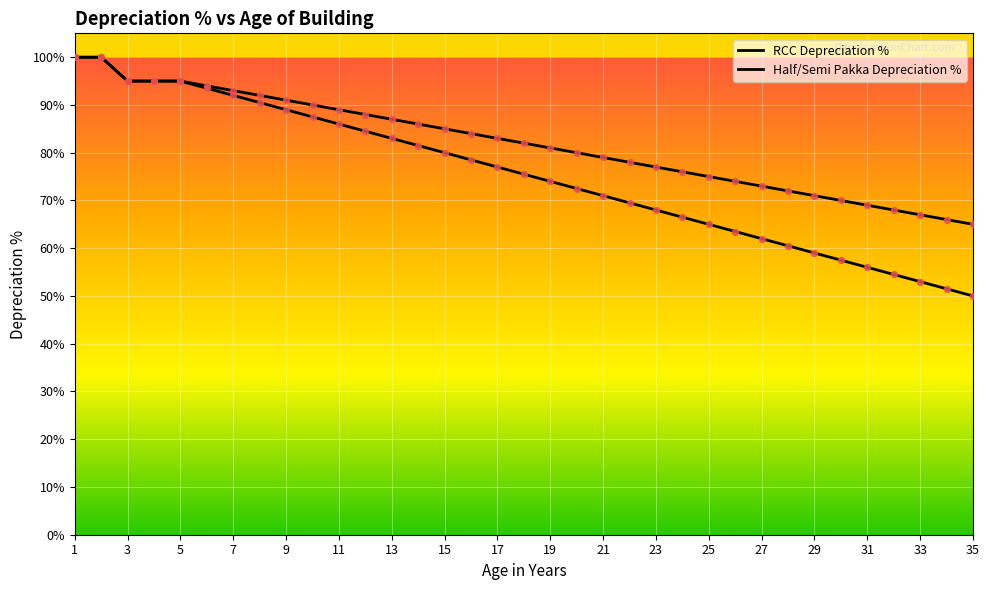

What are all the series names shown in the legend?

RCC Depreciation %, Half/Semi Pakka Depreciation %